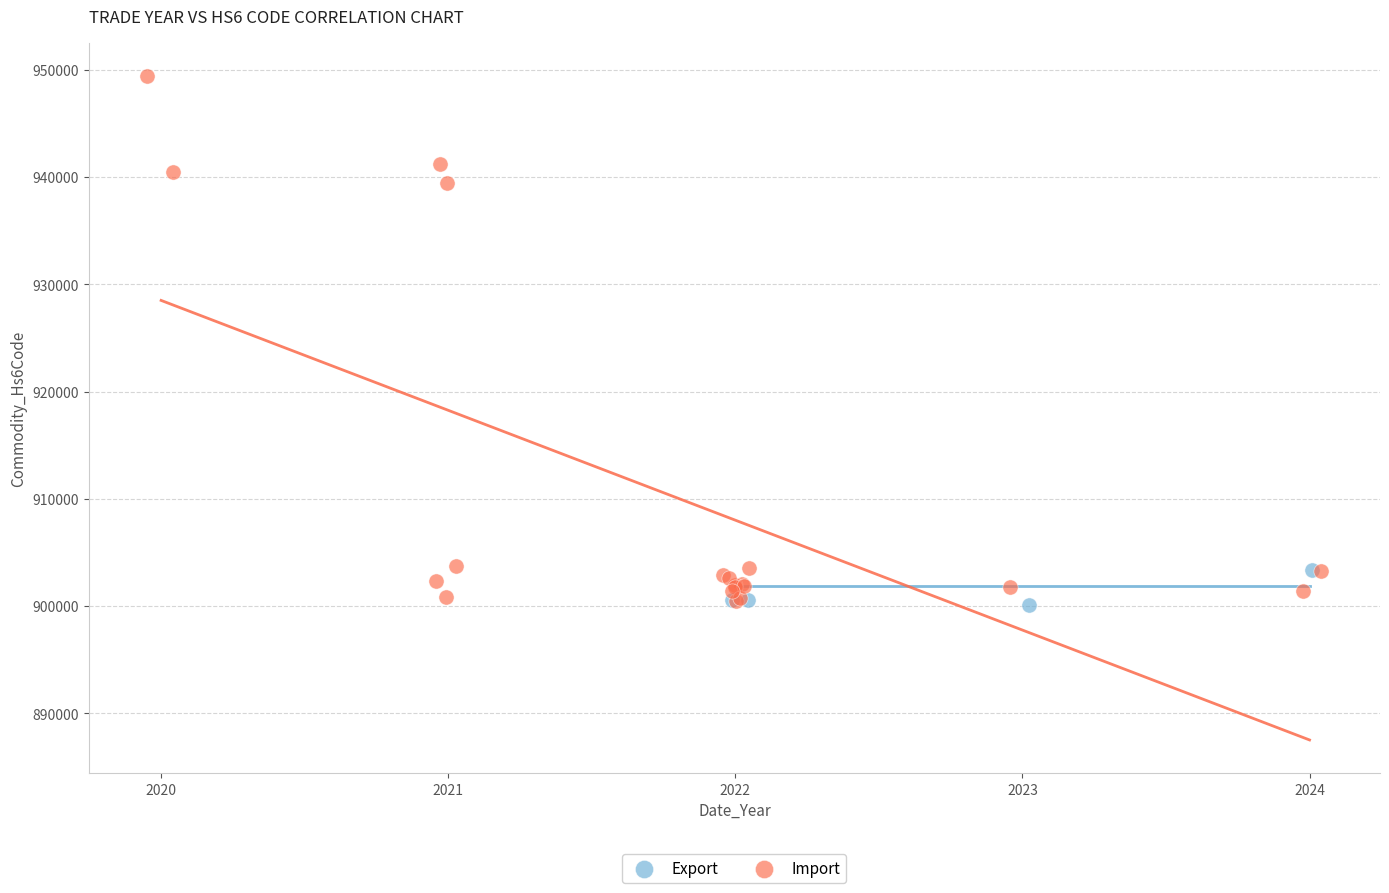

Which series reaches the maximum Y coordinate?

Import